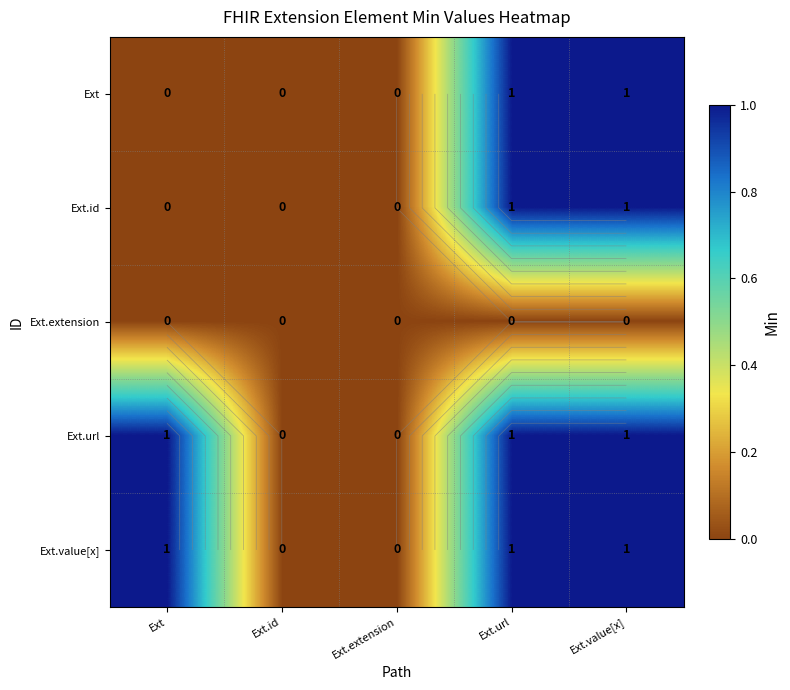

Is the value of Ext.extension at Ext.extension greater than the value of Ext.url at Ext.url?

No